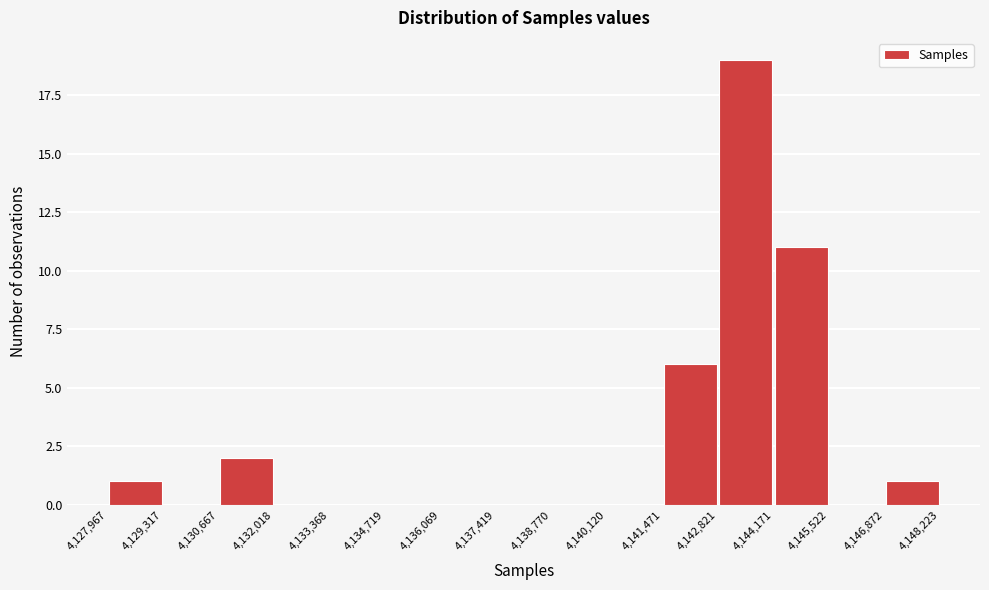

Reading left to right, list every bar in this chart as the range it spans on the x-axis followed by its height. The values are not printed on the chart, so give them approximately, as read against the axis.

4,127,967 to 4,129,317: 1
4,129,317 to 4,130,667: 0
4,130,667 to 4,132,018: 2
4,132,018 to 4,133,368: 0
4,133,368 to 4,134,719: 0
4,134,719 to 4,136,069: 0
4,136,069 to 4,137,419: 0
4,137,419 to 4,138,770: 0
4,138,770 to 4,140,120: 0
4,140,120 to 4,141,471: 0
4,141,471 to 4,142,821: 6
4,142,821 to 4,144,171: 19
4,144,171 to 4,145,522: 11
4,145,522 to 4,146,872: 0
4,146,872 to 4,148,223: 1